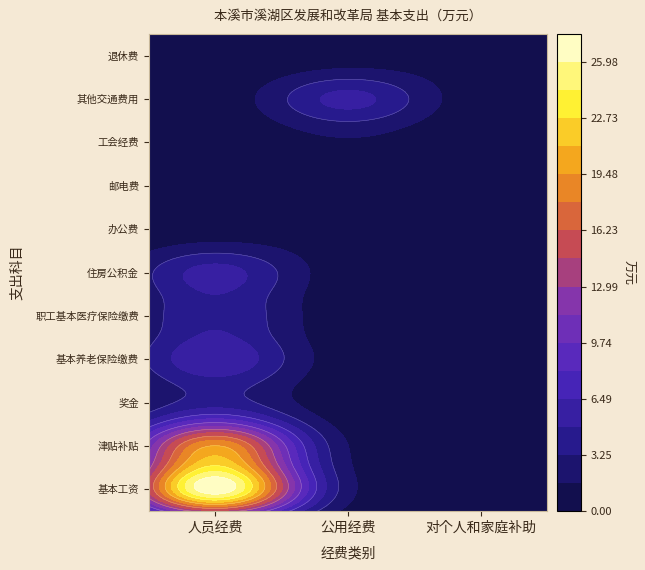

Is it true that 办公费 equals 1.0 at 1?

False